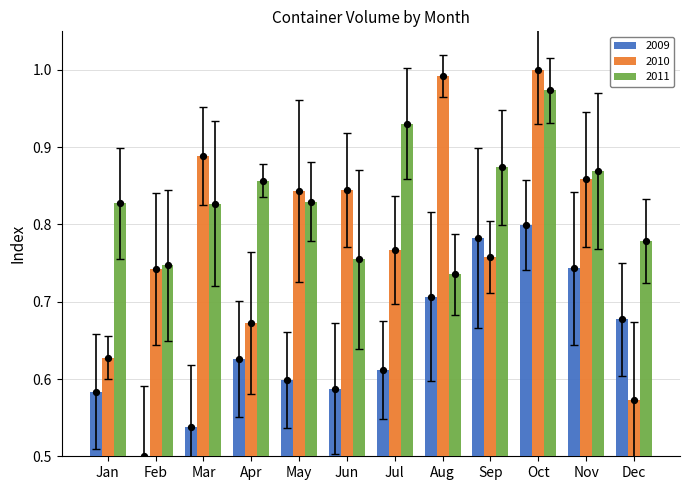

At how many categories does at least one series exceed 0?

12